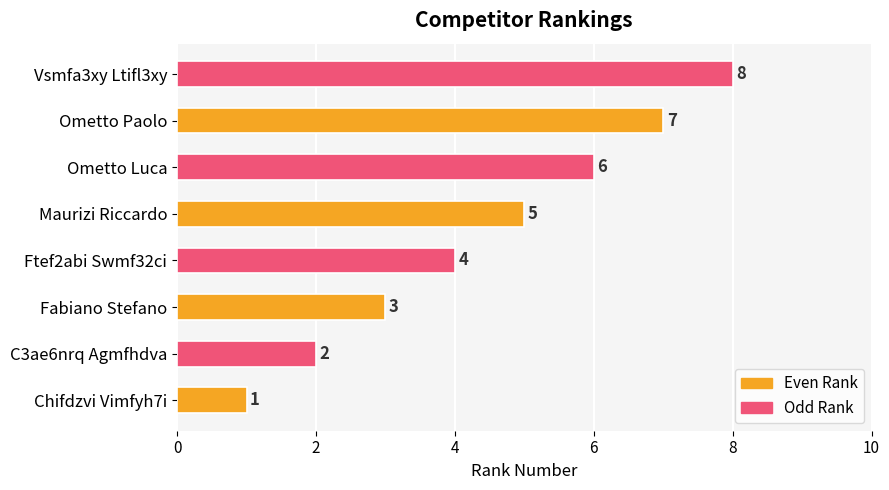

Rank the categories by value from lowest to highest.

Chifdzvi Vimfyh7i, C3ae6nrq Agmfhdva, Fabiano Stefano, Ftef2abi Swmf32ci, Maurizi Riccardo, Ometto Luca, Ometto Paolo, Vsmfa3xy Ltifl3xy